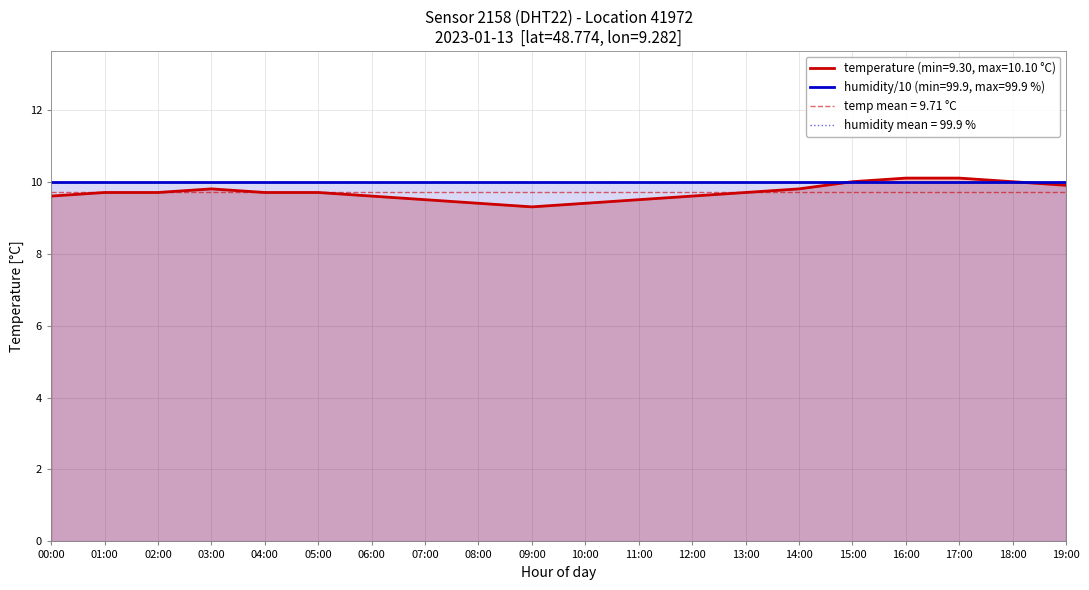

Reading left to right, transcribe all the data shown in this chart.

00:00=9.6	01:00=9.7	02:00=9.7	03:00=9.8	04:00=9.7	05:00=9.7	06:00=9.6	07:00=9.5	08:00=9.4	09:00=9.3	10:00=9.4	11:00=9.5	12:00=9.6	13:00=9.7	14:00=9.8	15:00=10.0	16:00=10.1	17:00=10.1	18:00=10.0	19:00=9.9